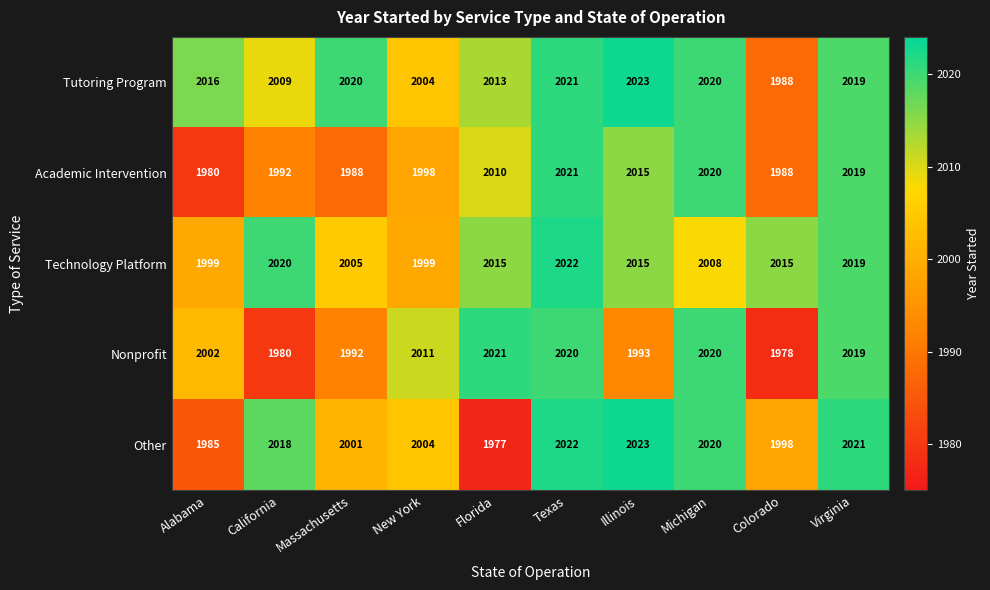

What is the sum of all Nonprofit values?

20036